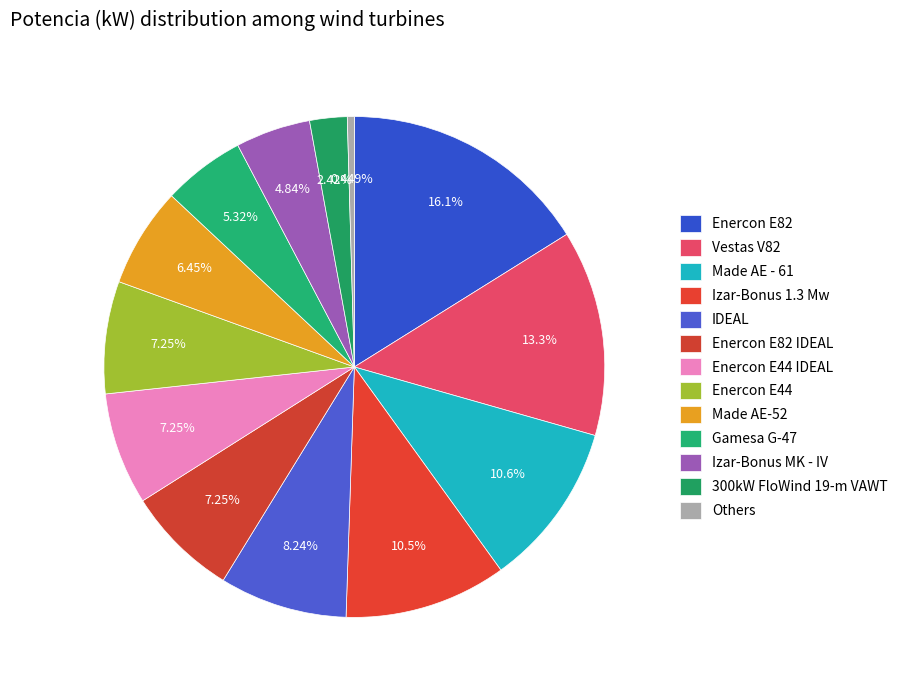

Count the number of slices in the pie.

13